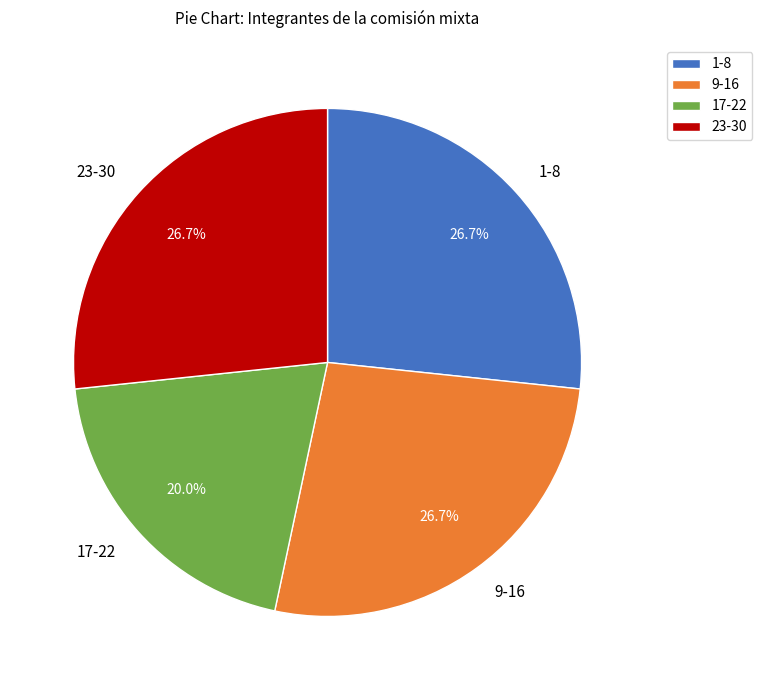

Which has a higher value, 17-22 or 1-8?

1-8